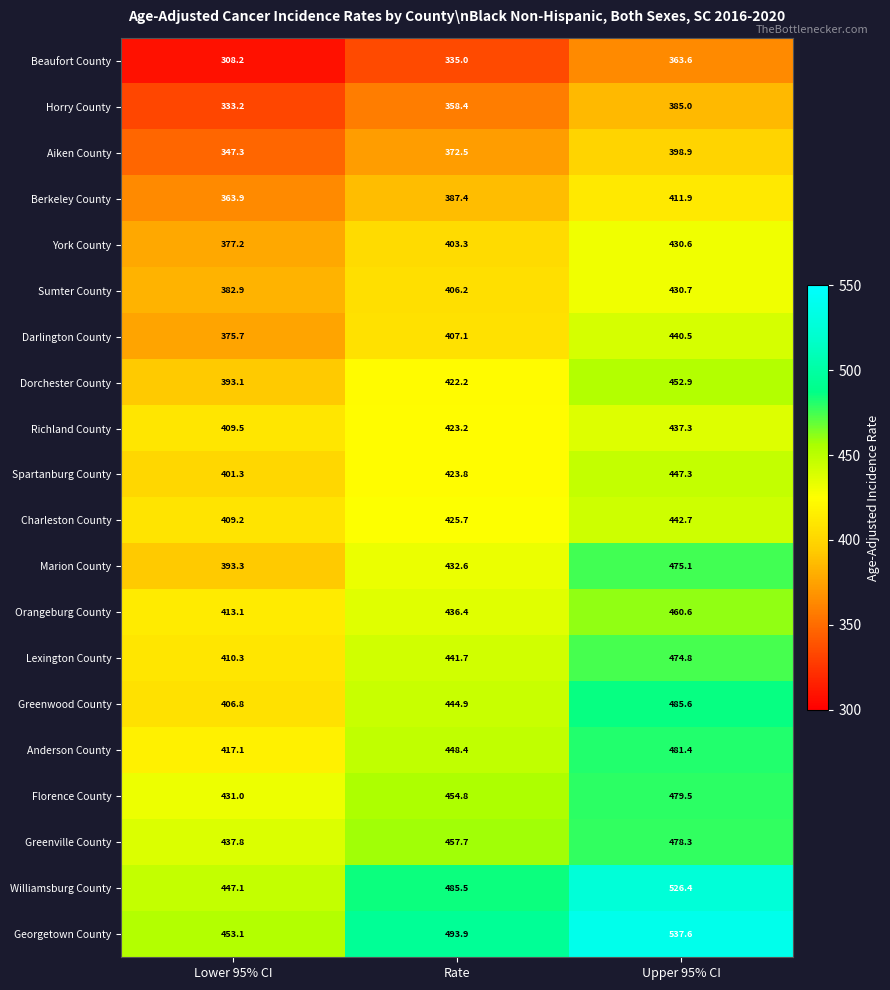

What is the smallest value displayed?

308.2